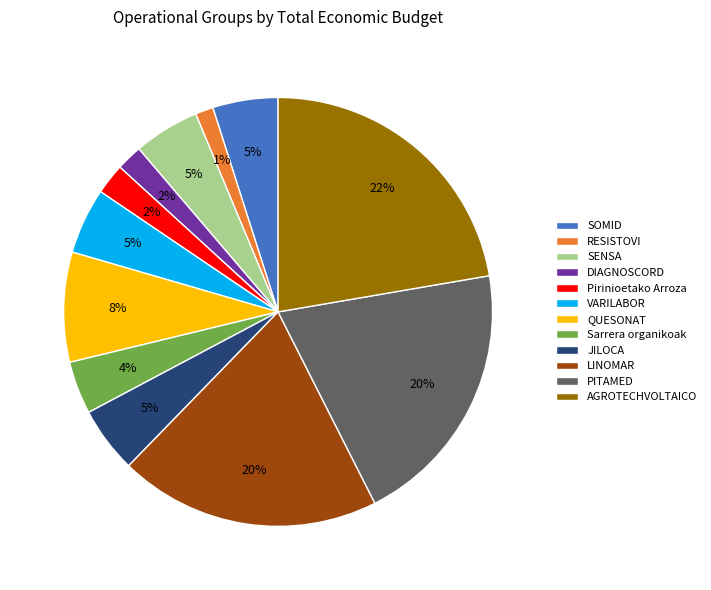

Is it true that SOMID is 5% of the pie?

True